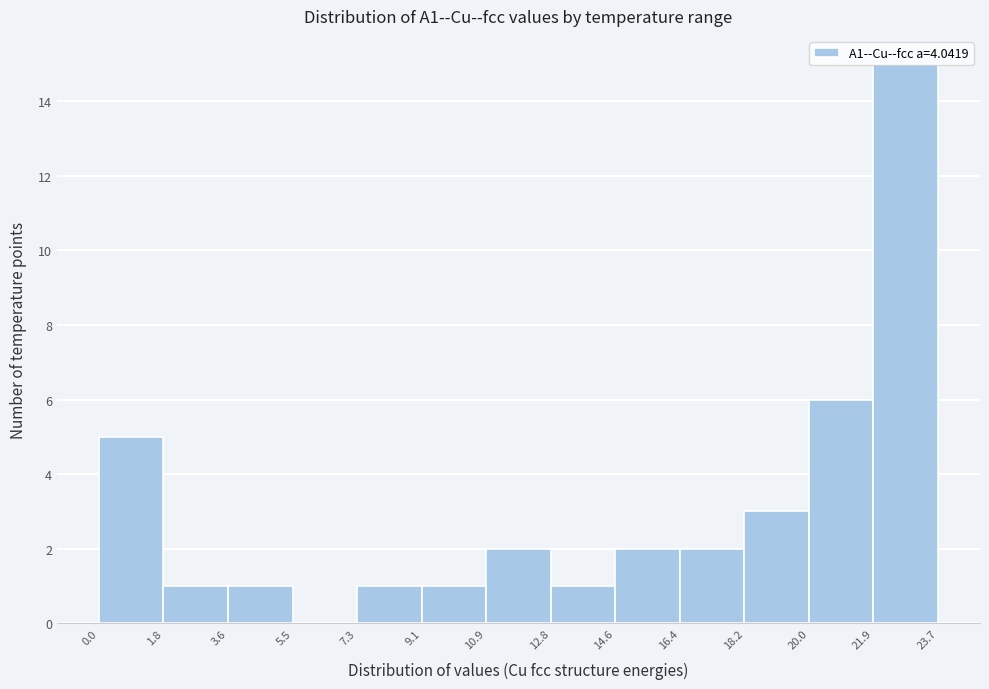

What is the height of the bar covering 3.6 to 5.5 on the x-axis? The values are not printed on the chart, so give them approximately, as read against the axis.

1